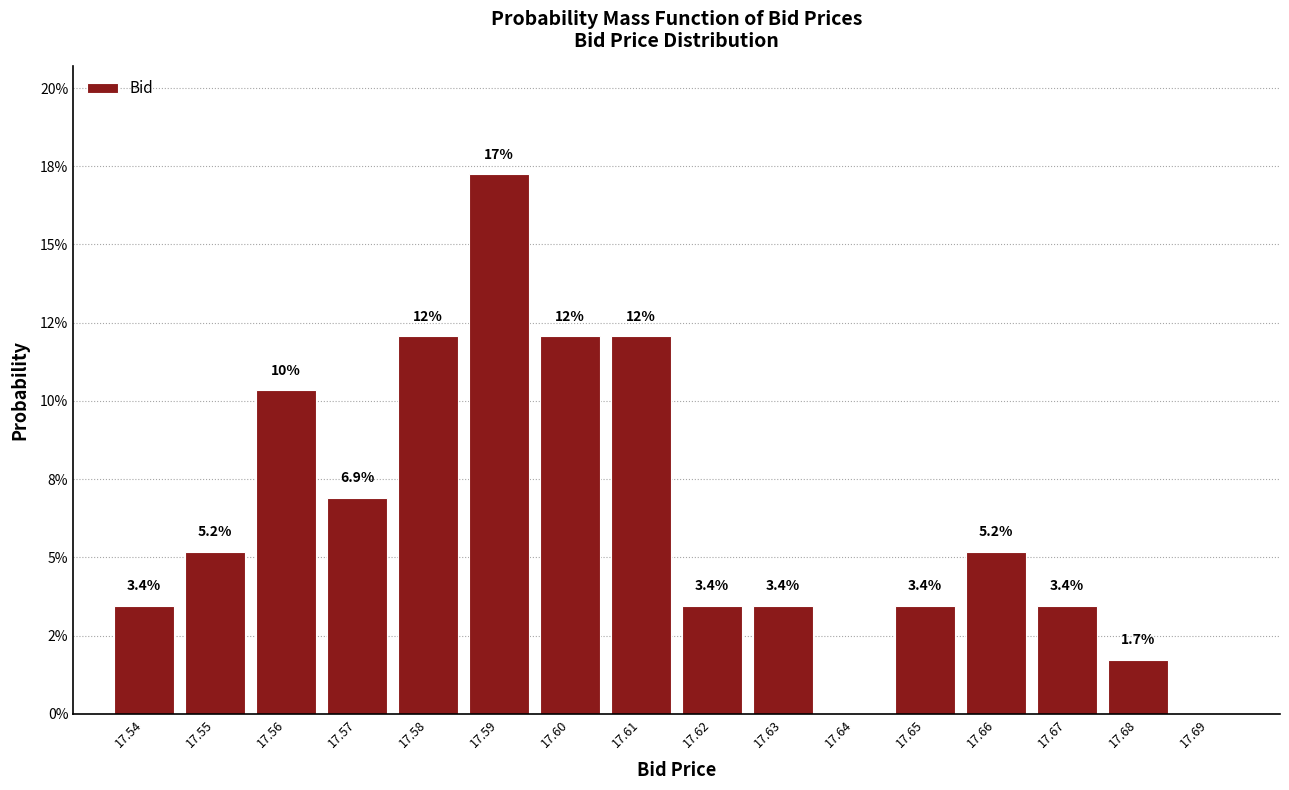

Are the bars horizontal?

No